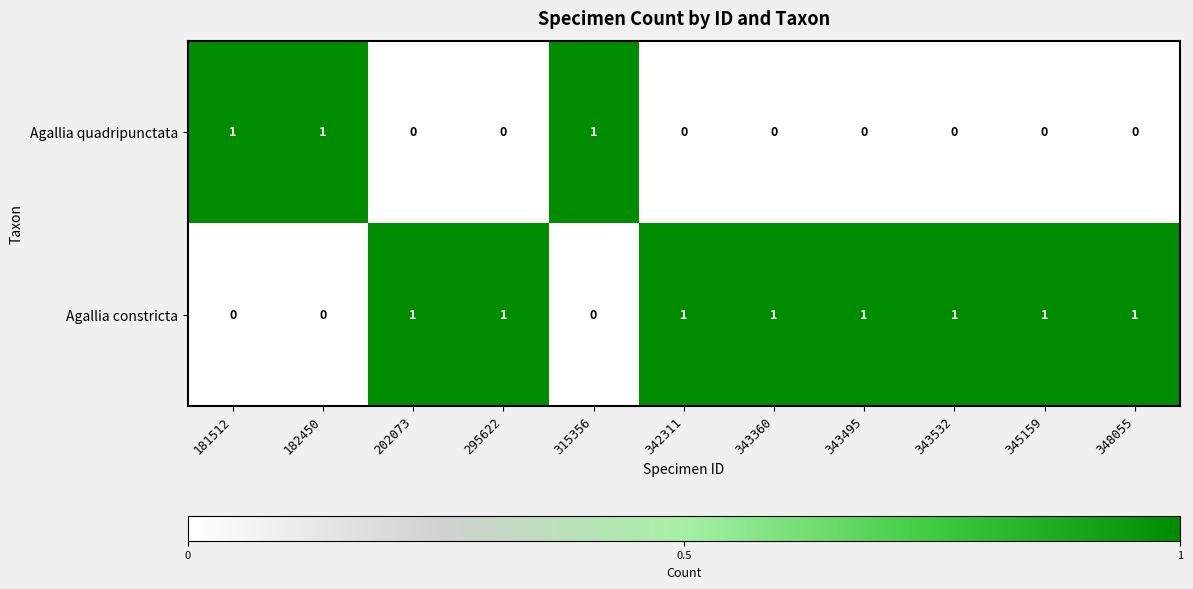

The Agallia constricta series shows 1 at 348055. True or false?

True